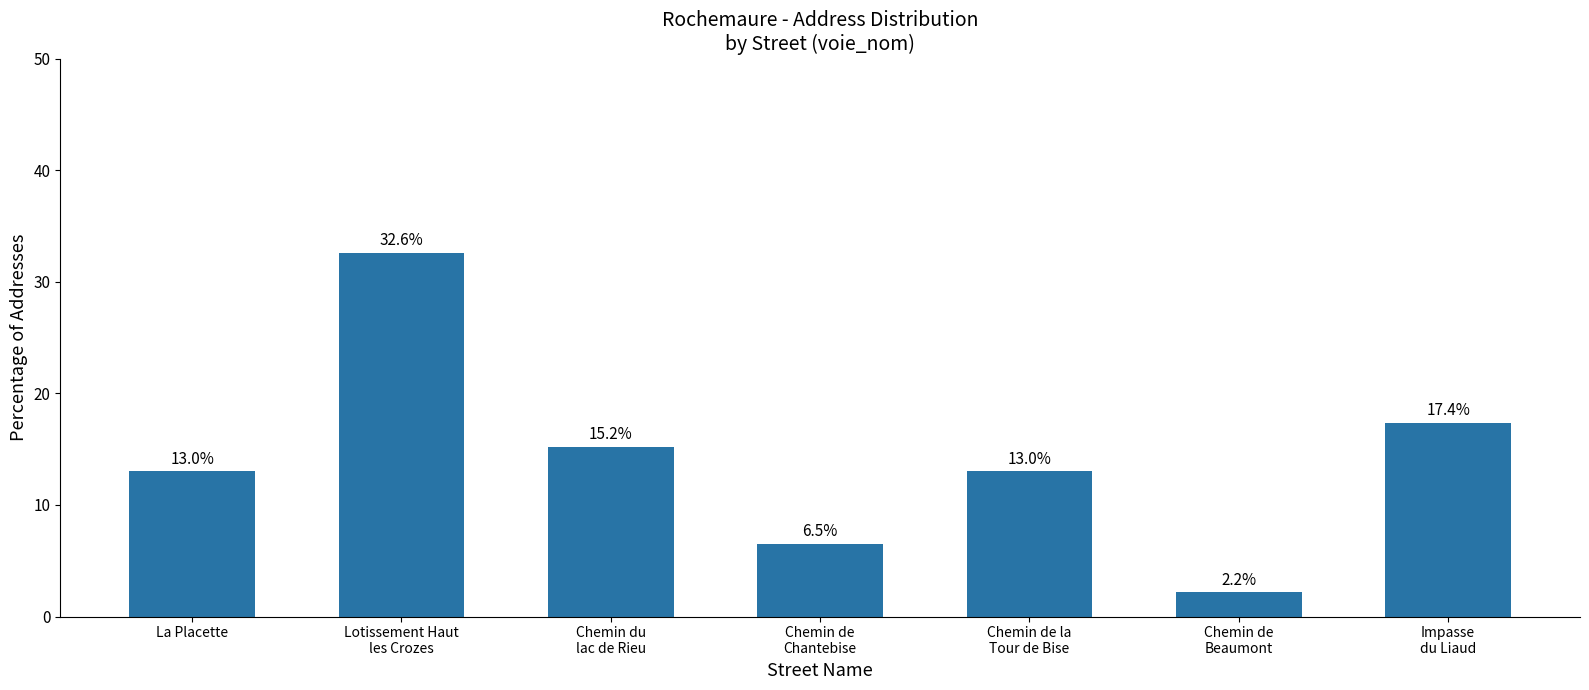

Does the chart contain stacked bars?

No